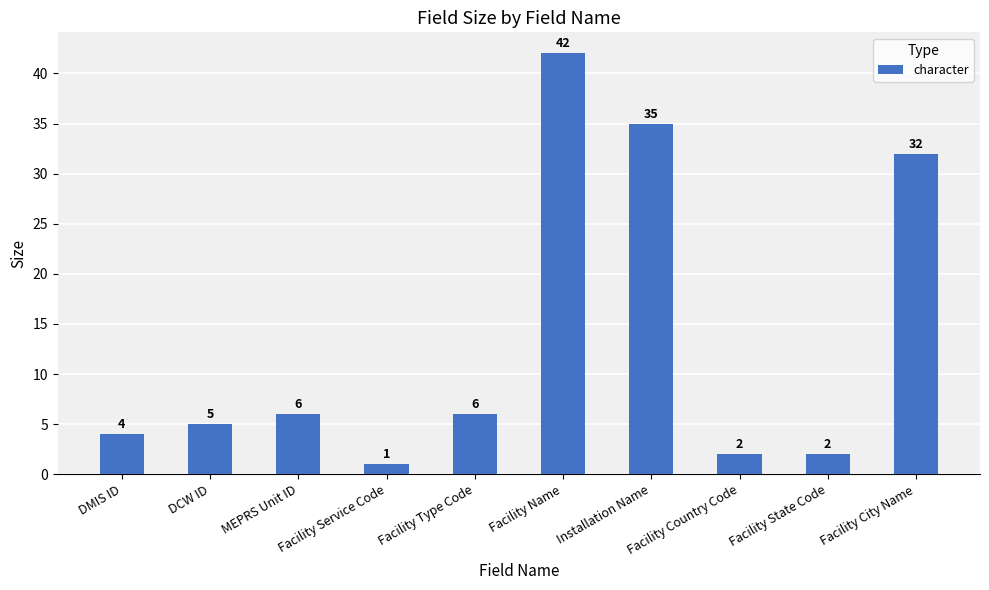

What is the value of the 3rd bar from the left?

6